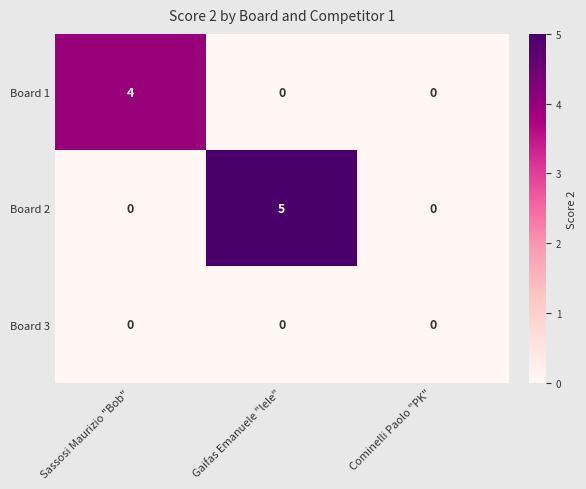

How many Board 1 values are between 0 and 4?

3